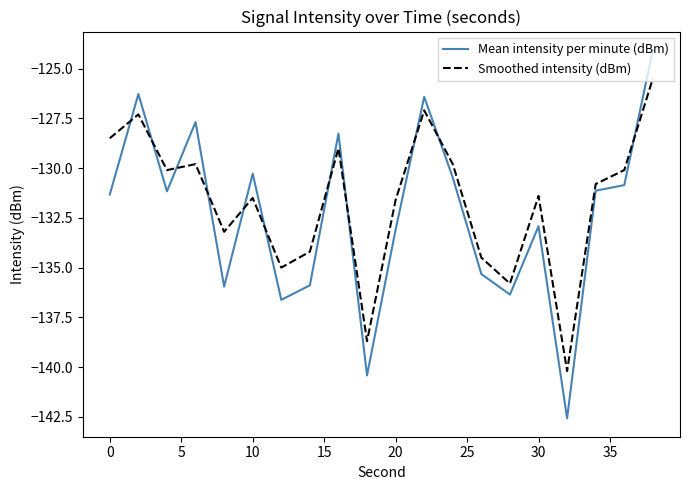

What is the smallest value displayed?

-142.6